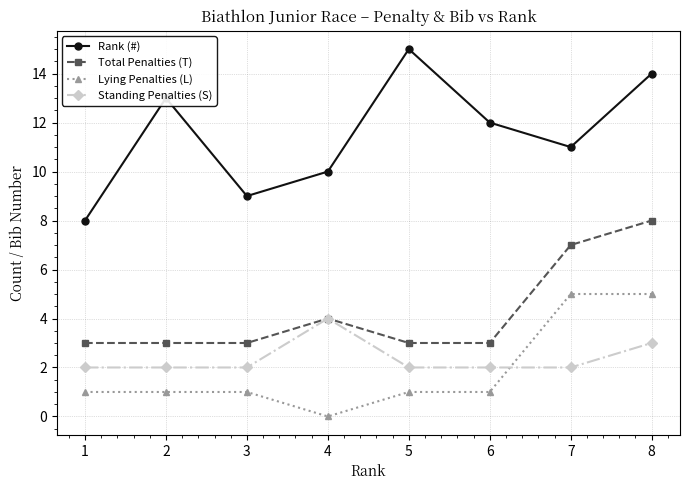

Reading left to right, list all the values displayed in this chart.

Rank (#): 8	13	9	10	15	12	11	14
Total Penalties (T): 3	3	3	4	3	3	7	8
Lying Penalties (L): 1	1	1	0	1	1	5	5
Standing Penalties (S): 2	2	2	4	2	2	2	3